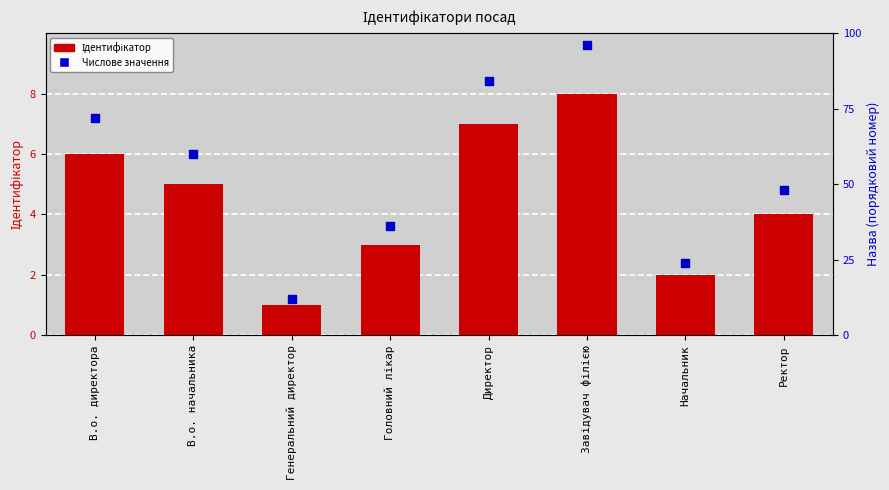

At how many categories does at least one series exceed 79?

2